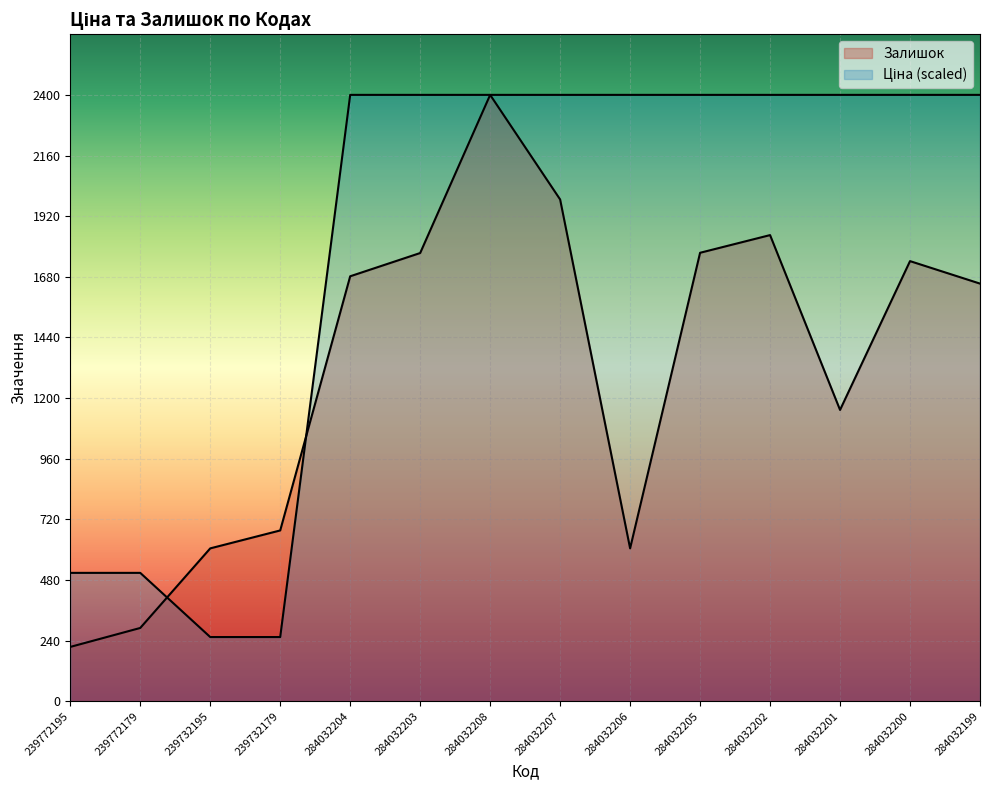

The value of Ціна at 284032208 is 2400.0. True or false?

True